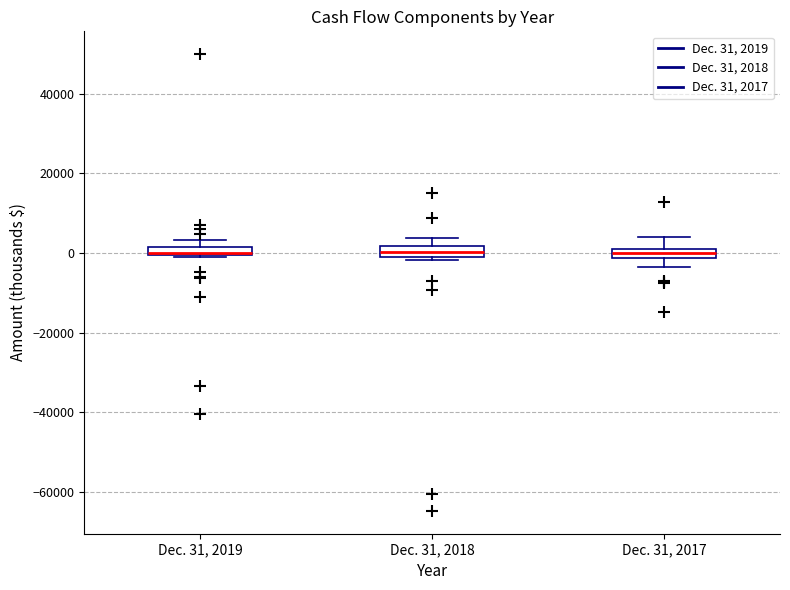

Where is the lower edge of the box for Dec. 31, 2018 on the y-axis? The values are not printed on the chart, so give them approximately, as read against the axis.

-2000